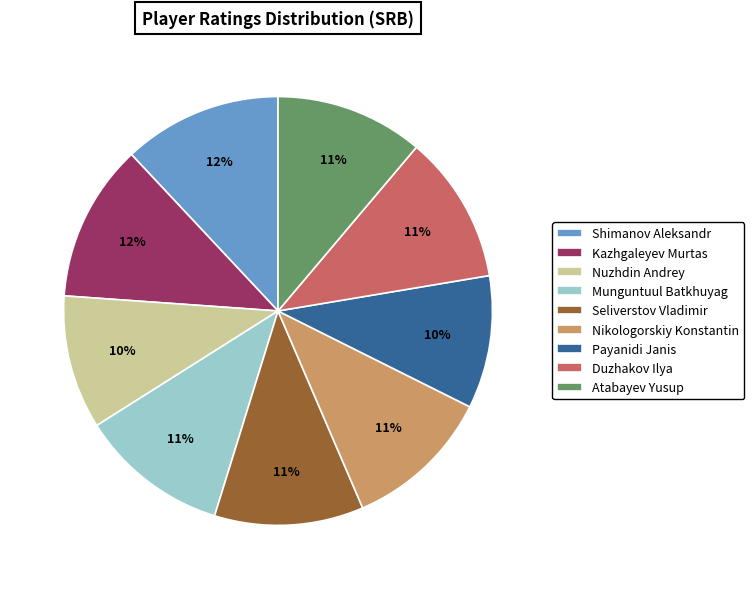

True or false: Munguntuul Batkhuyag accounts for 3% of the total.

False